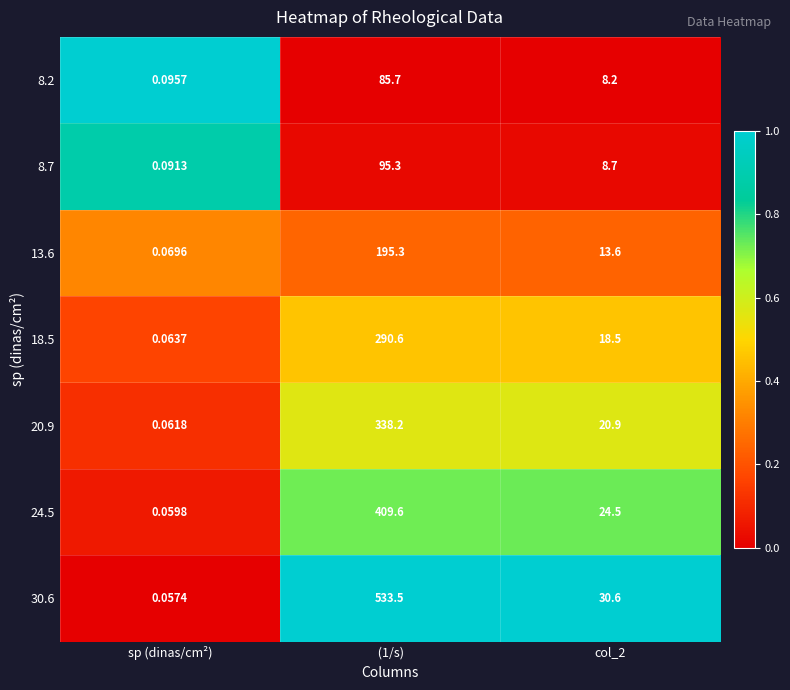

Is the value of 18.5 at sp (dinas/cm²) greater than the value of 8.2 at  (1/s)?

No